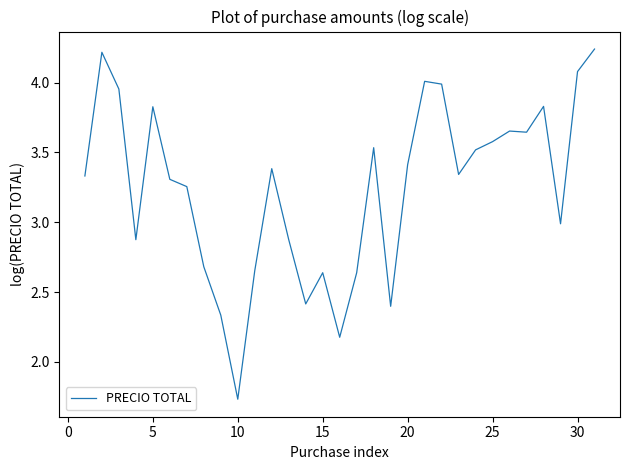

What is the difference between the maximum and minimum values?

2.5